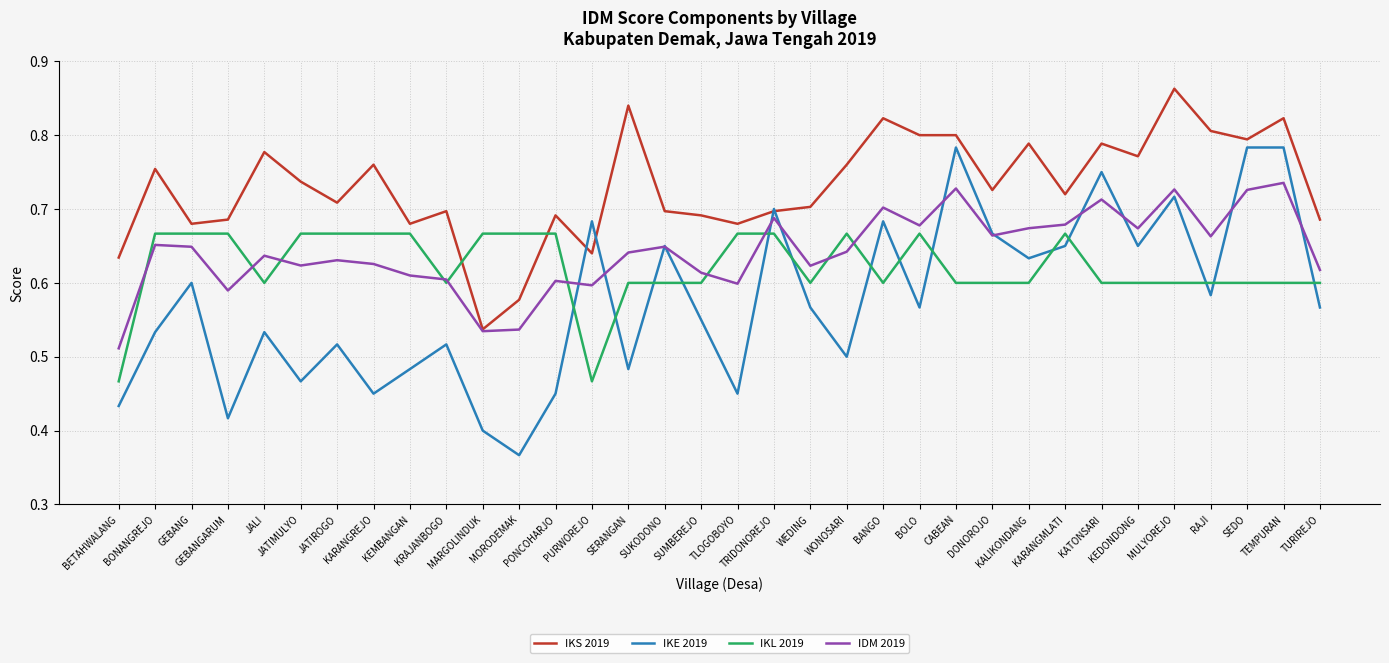

What is the sum of the IKE 2019 values at TEMPURAN and SUKODONO?

1.4